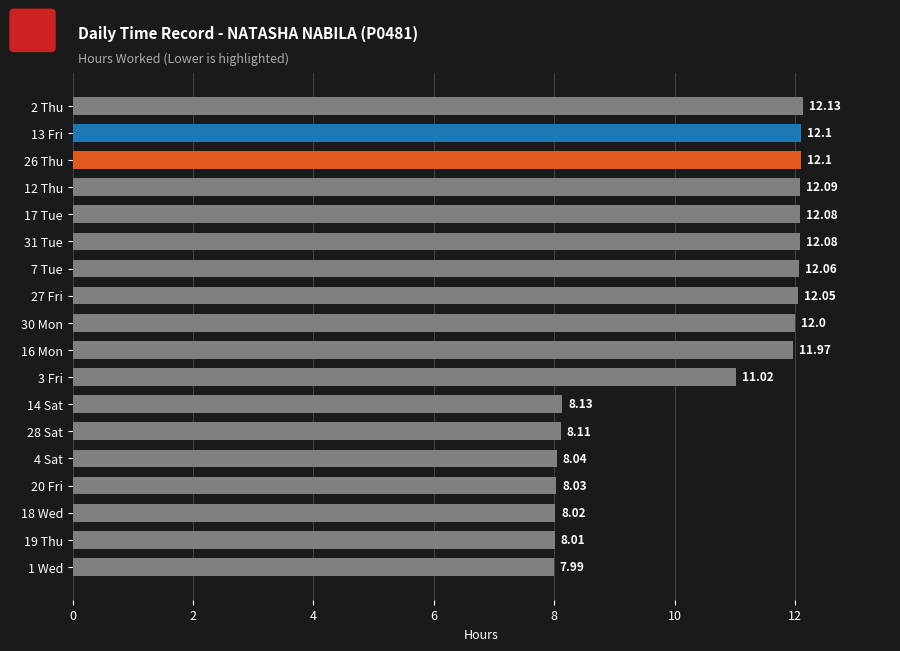

Read the value at 26 Thu.

12.1